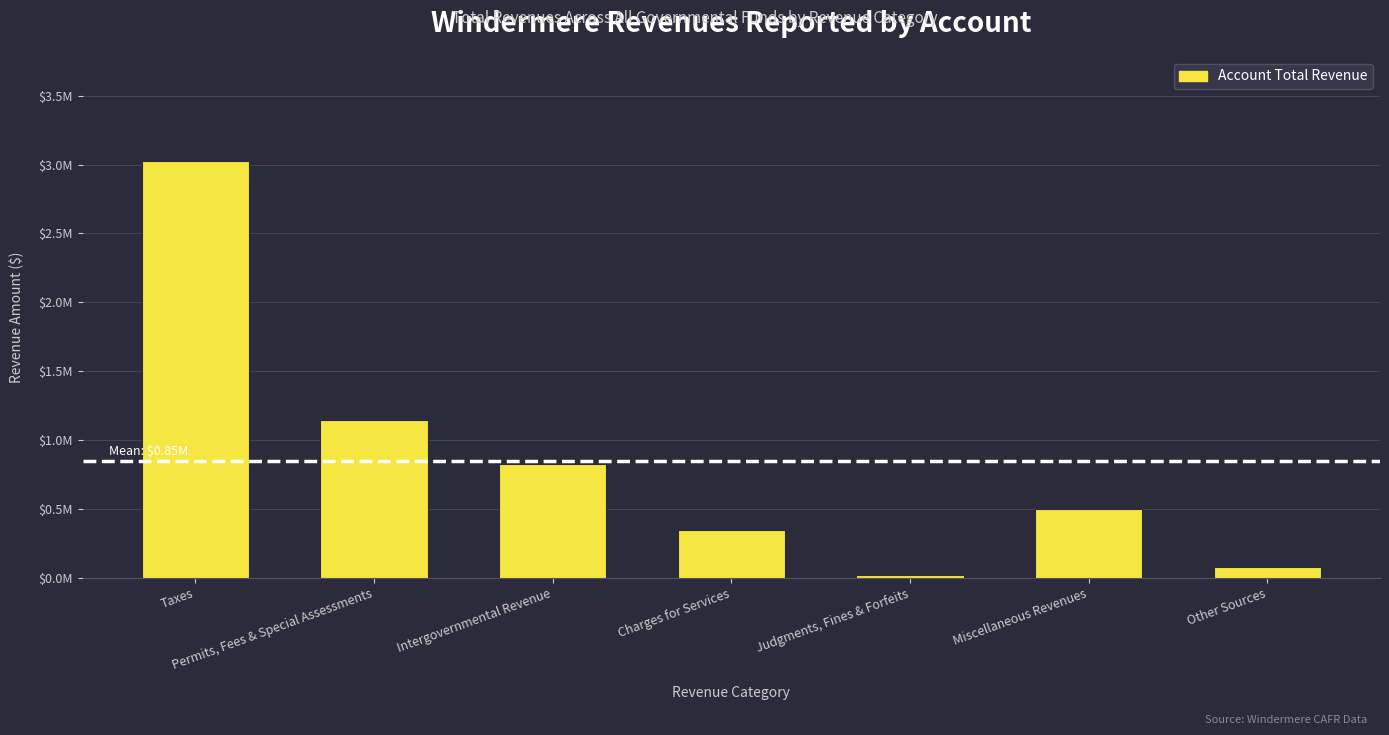

Does the chart contain any negative values?

No